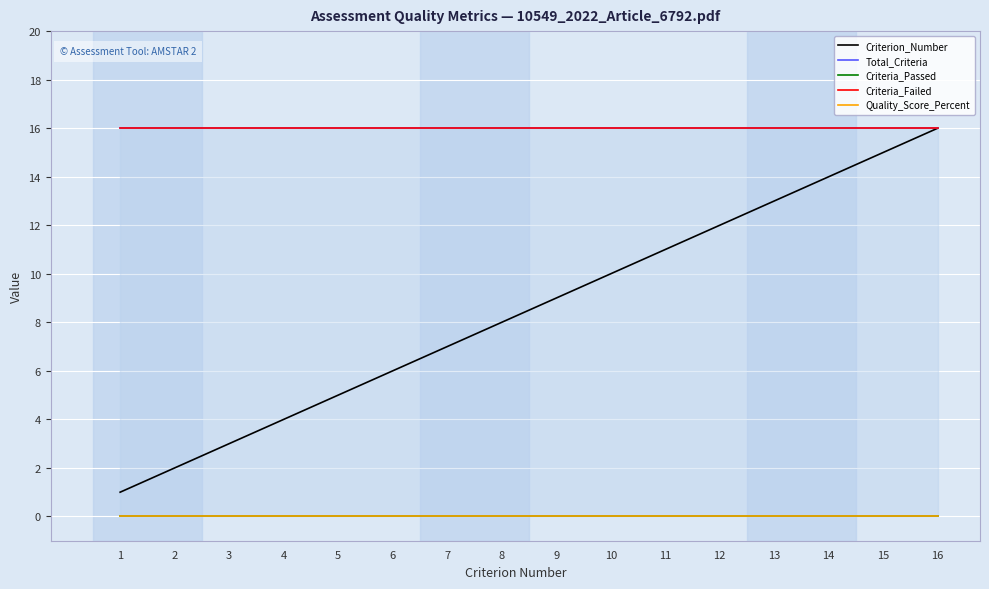

Where is Criterion_Number nearest to the value 8?

8